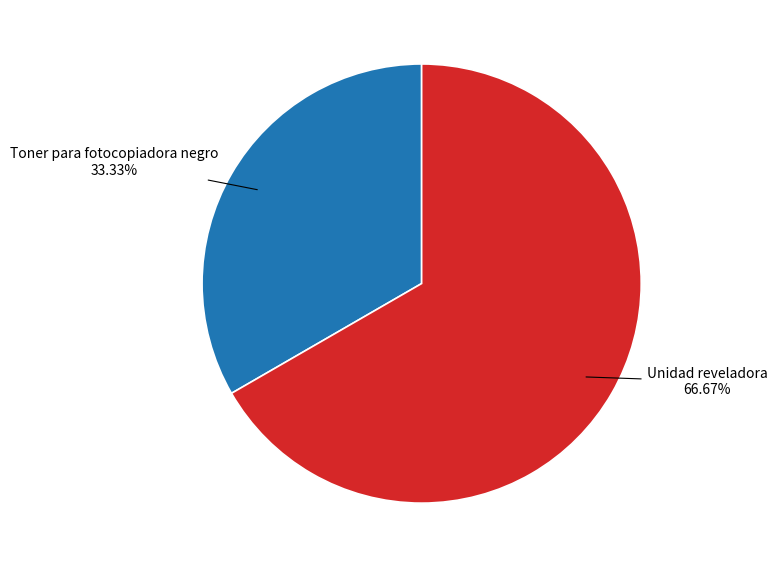

Does any single category account for the majority?

Yes